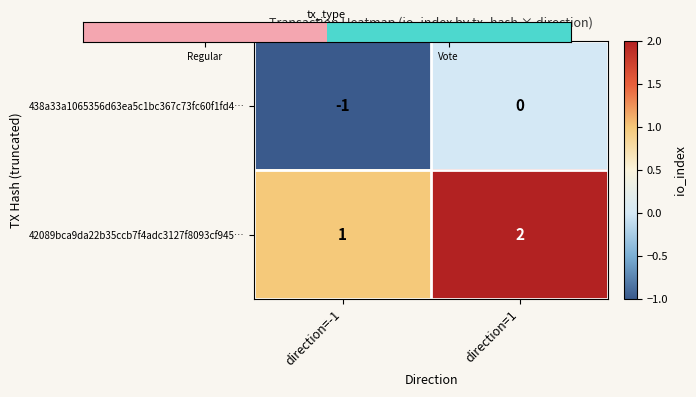

How many categories are shown in the chart?

2